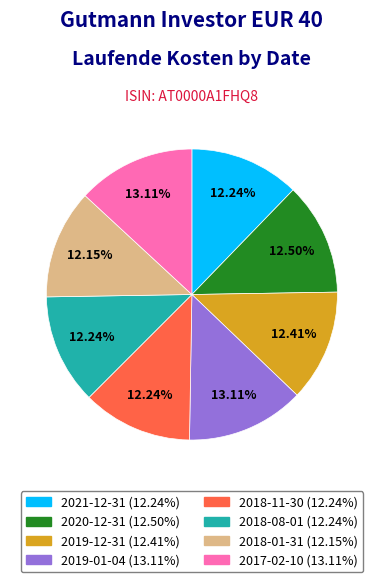

Approximately how many times larger is the value at 2018-11-30 compared to 2019-12-31?

1.0